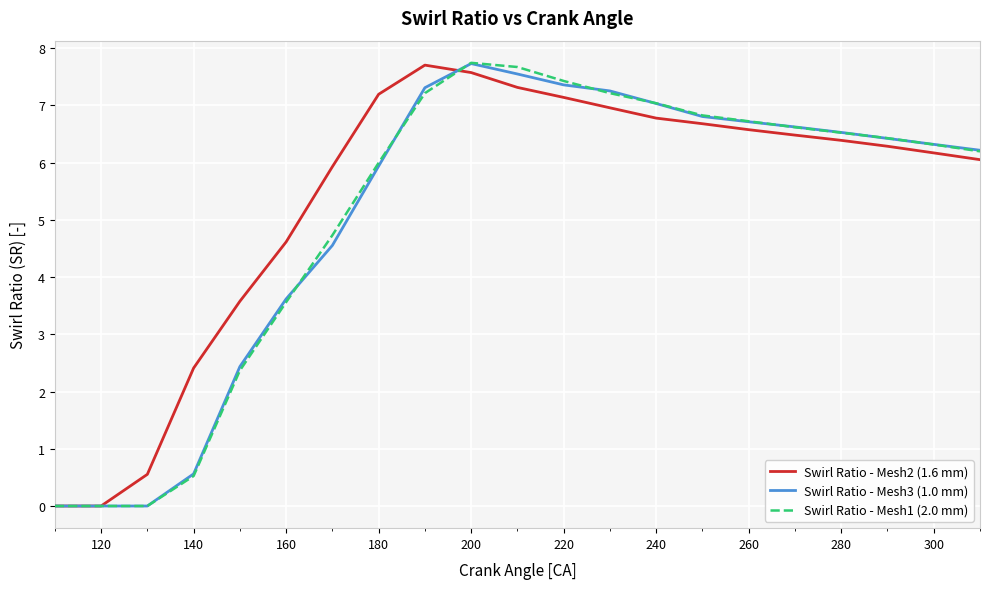

What is the greatest value displayed?

7.7